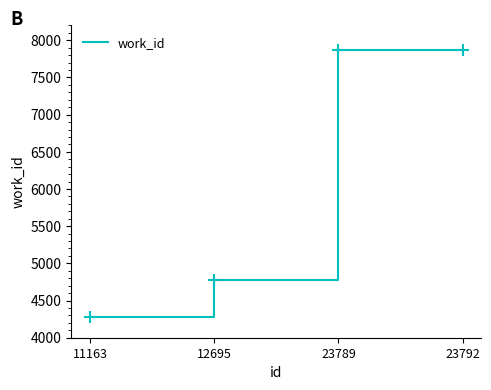

At which category does the chart reach its minimum across all series?

11163